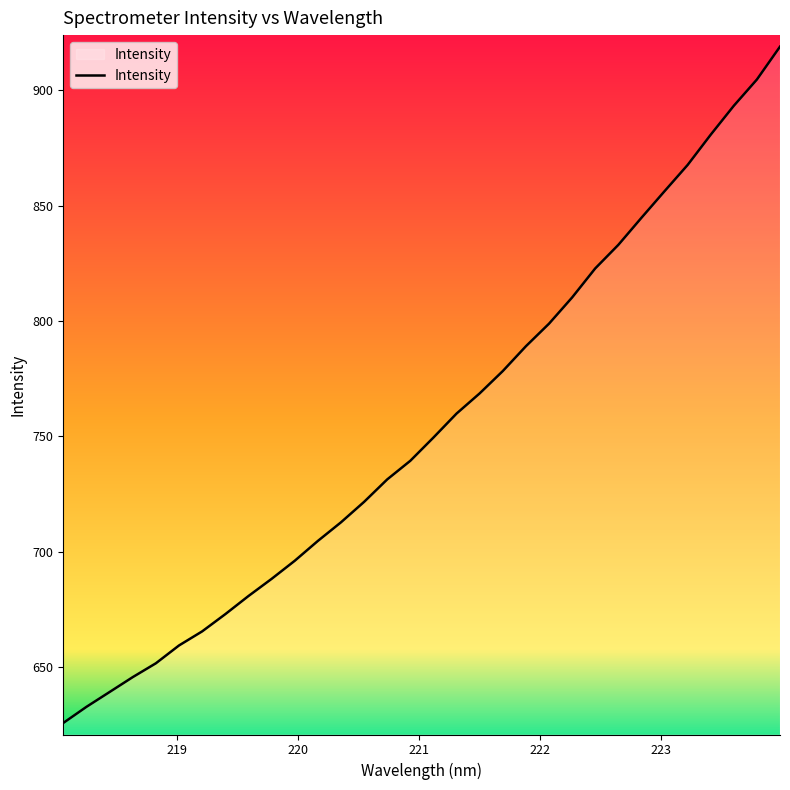

What is the maximum value shown in the chart?

918.9